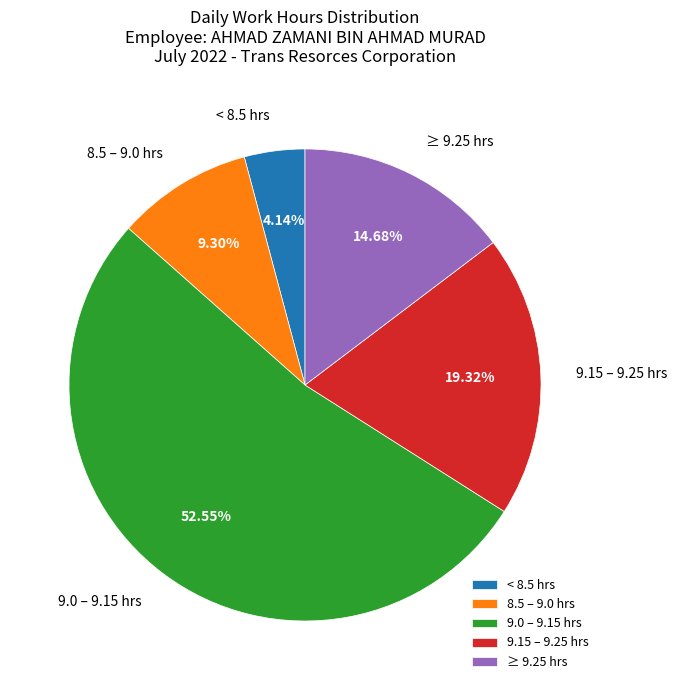

Is the sum of ≥ 9.25 hrs and 9.0 – 9.15 hrs greater than half?

Yes